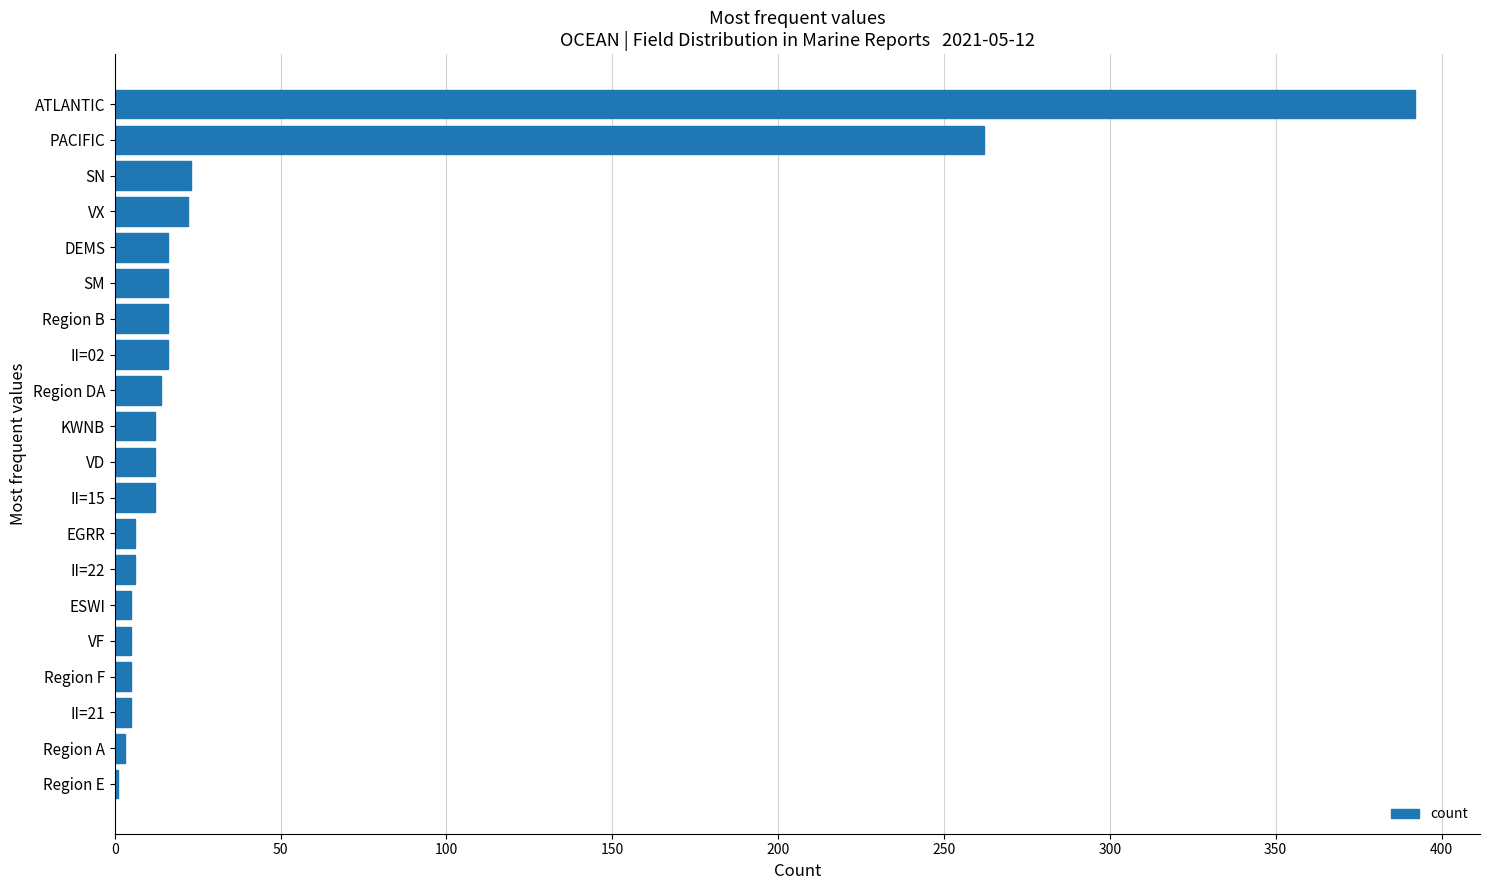

What is the sum of the values at VD and PACIFIC?

274